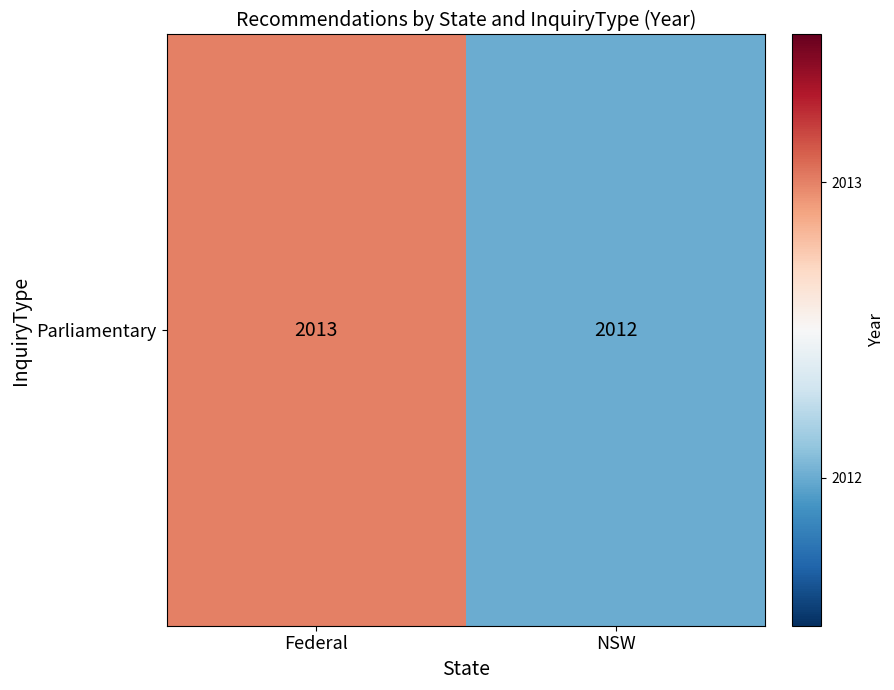

Which has a higher value, NSW or Federal?

Federal